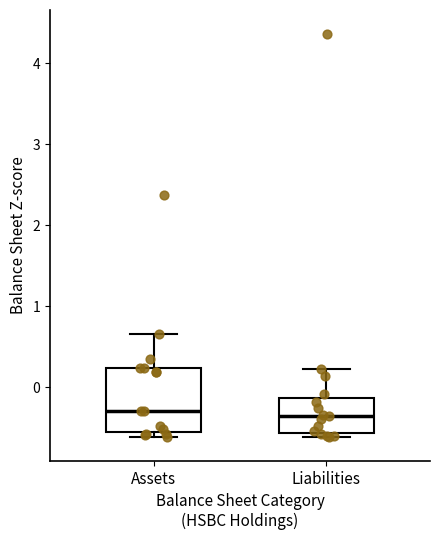

Reading left to right, read every box against the y-axis: the position of its median line, the range the box covers, and the ends of its whiskers. The values are not printed on the chart, so give them approximately, as read against the axis.

Assets: median -0.3, box -0.5 to 0.2, whiskers -0.6 to 0.7
Liabilities: median -0.4, box -0.6 to -0.1, whiskers -0.6 (just below the box's lower edge) to 0.2